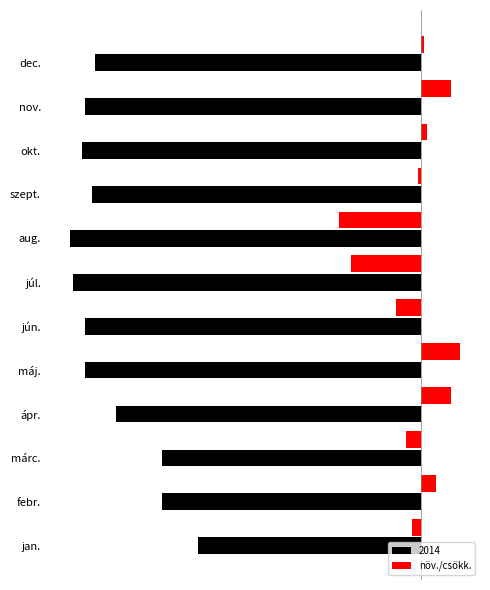

What are all the series names shown in the legend?

2014, növ./csökk.